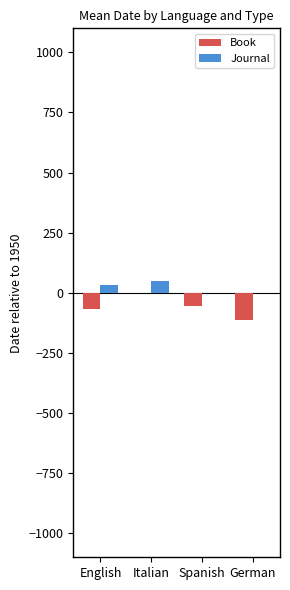

What is the difference between the Book values at German and Italian?

113.0